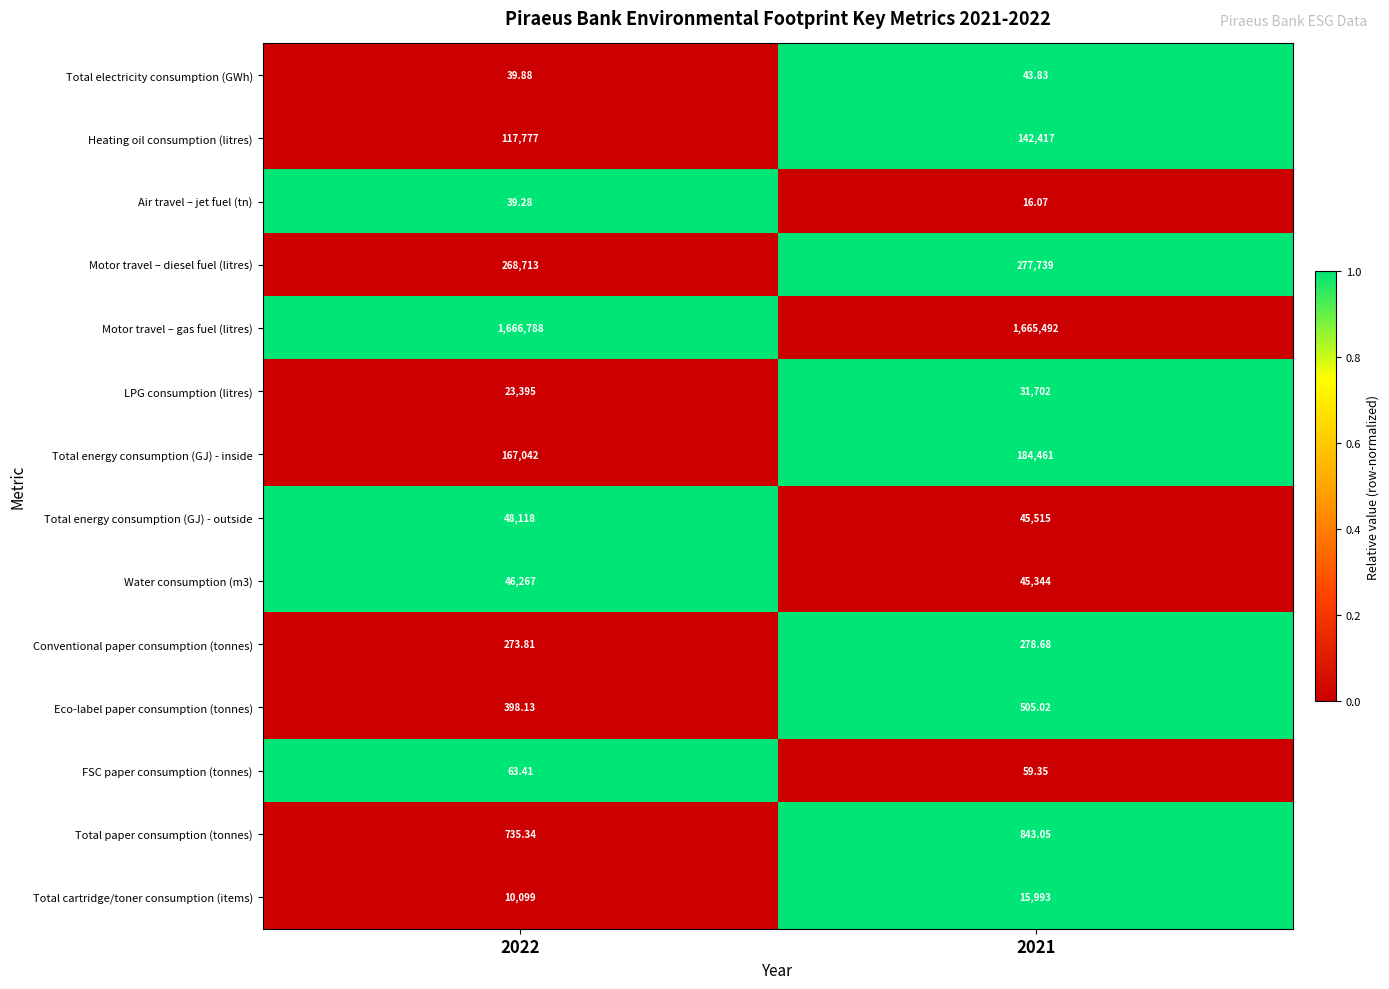

Which series has the largest total across all categories?

Motor travel – gas fuel (litres)